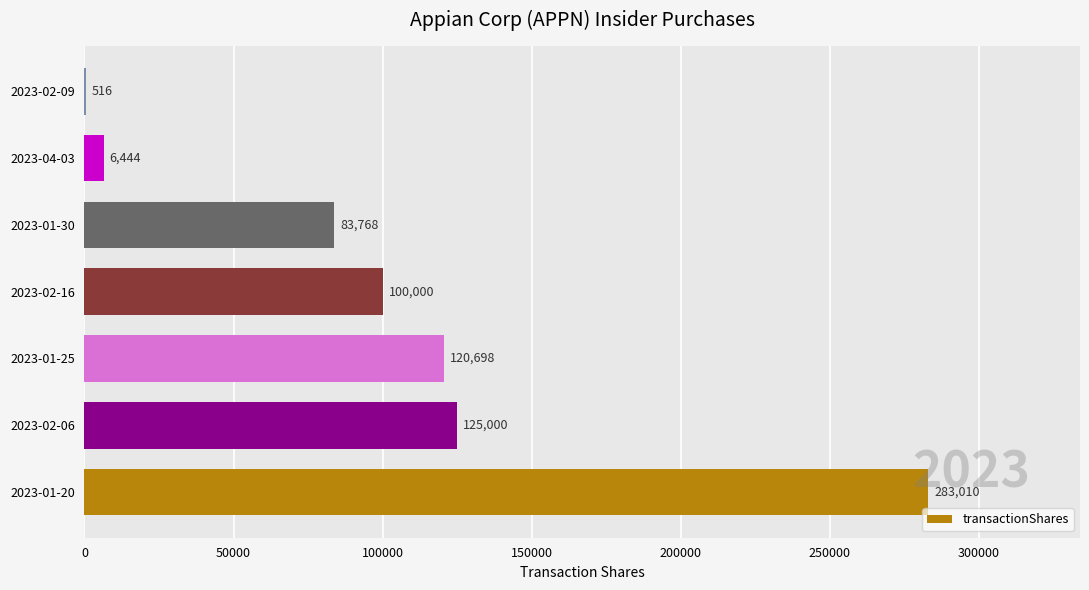

What is the sum of all values?

719436